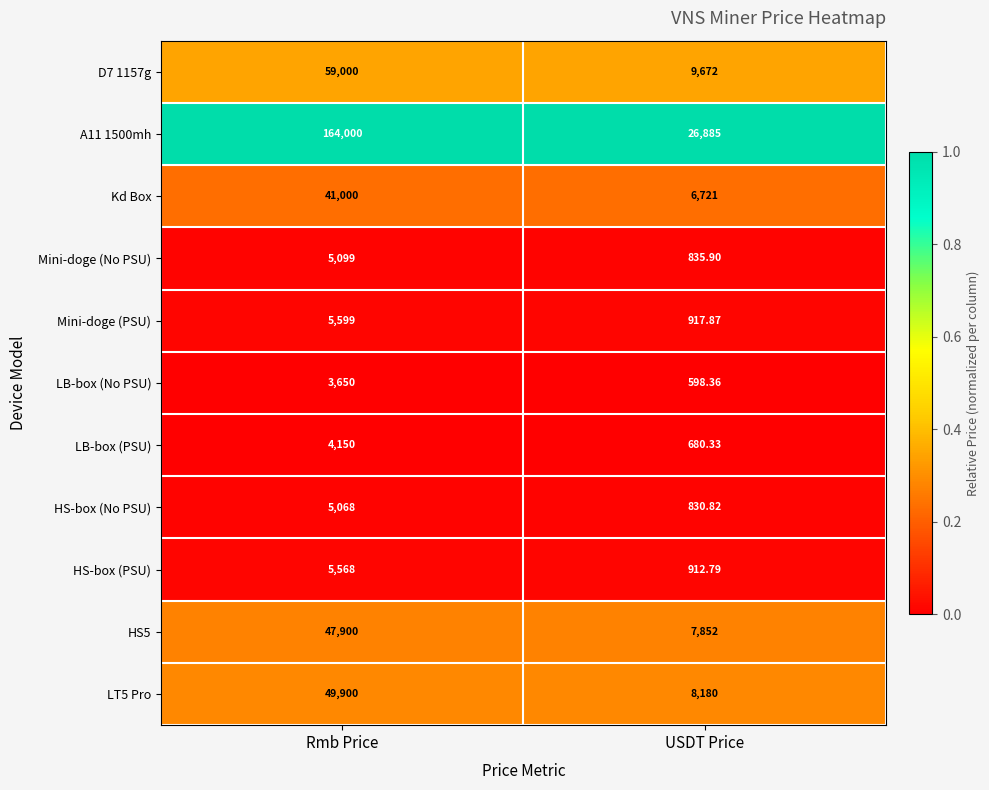

Rank the series at USDT Price from highest to lowest value.

A11 1500mh, D7 1157g, LT5 Pro, HS5, Kd Box, Mini-doge (PSU), HS-box (PSU), Mini-doge (No PSU), HS-box (No PSU), LB-box (PSU), LB-box (No PSU)